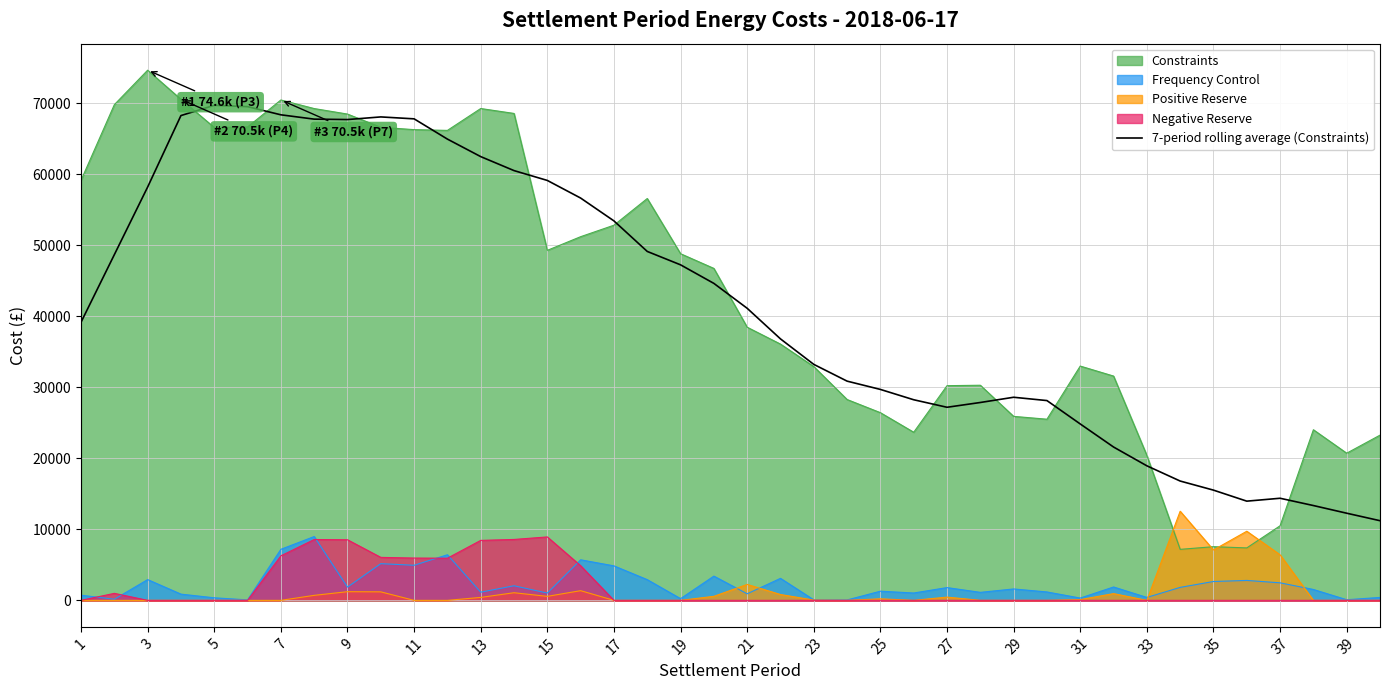

True or false: Negative Reserve and 7-period rolling average (Constraints) intersect in this chart.

False